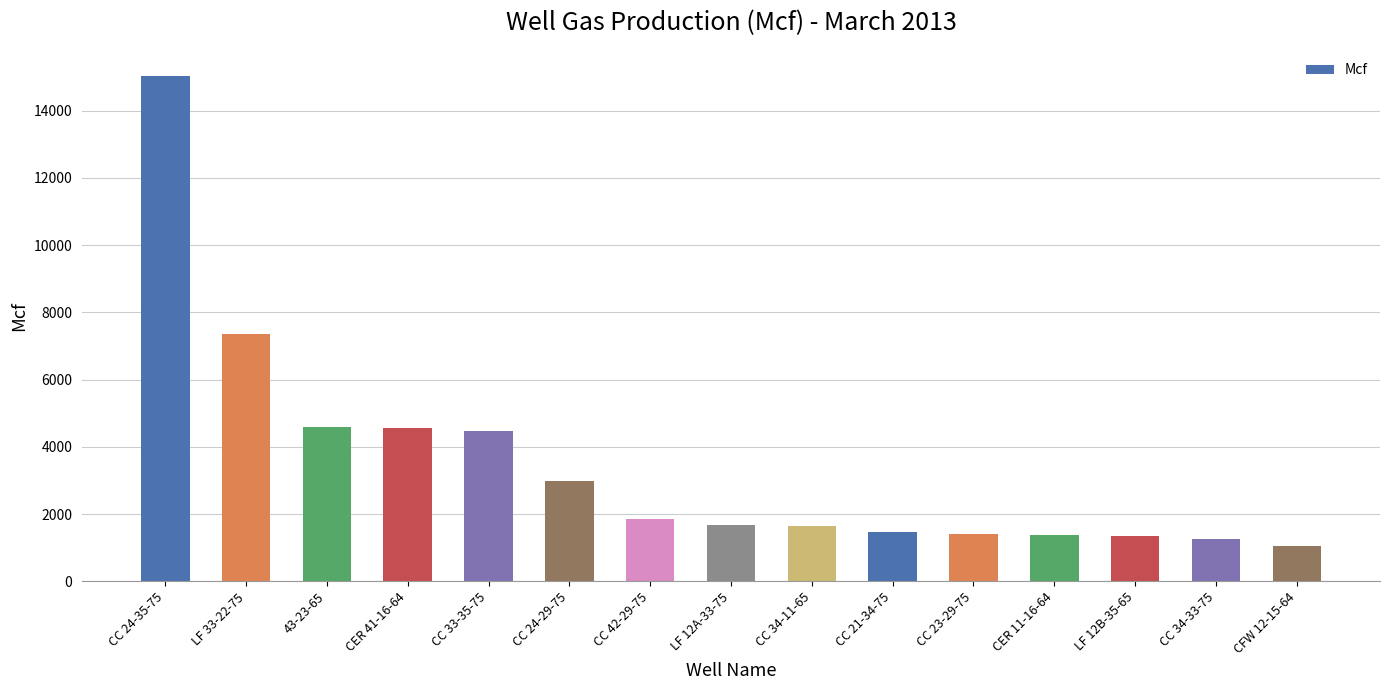

The chart shows a value of 4550.8 at CER 41-16-64. True or false?

True